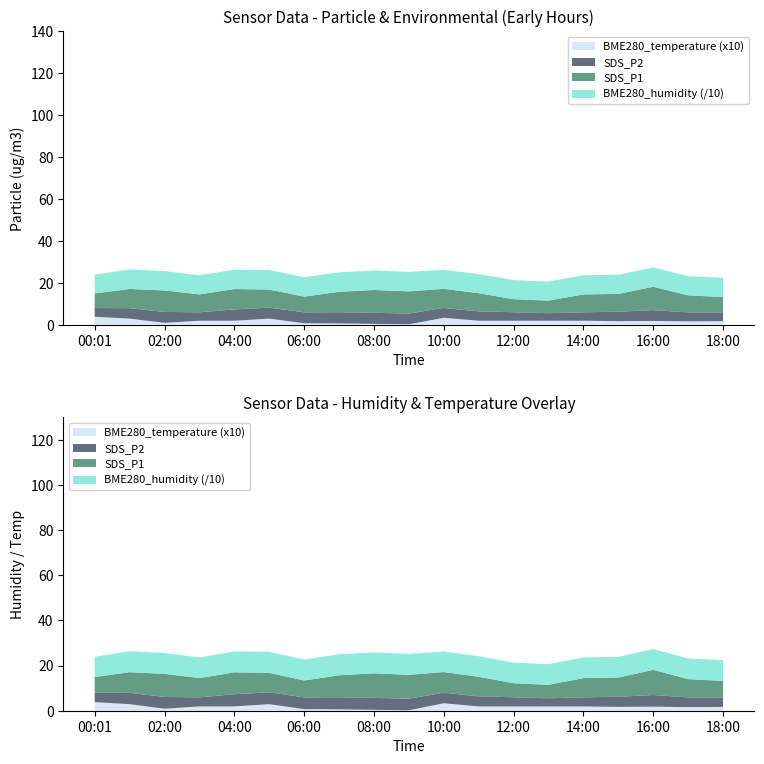

Reading left to right, extract all data points from this chart.

SDS_P1: 00:01=7.0	01:00=9.2	02:00=10.2	03:00=8.5	04:00=9.7	05:00=8.6	06:00=7.5	07:00=9.7	08:00=10.9	09:00=10.6	10:00=9.1	11:00=8.7	12:00=6.2	13:00=6.0	14:00=8.5	15:00=8.5	16:00=11.2	17:00=8.1	18:00=7.3
SDS_P2: 00:01=4.2	01:00=5.0	02:00=5.2	03:00=4.0	04:00=5.4	05:00=5.2	06:00=5.2	07:00=5.4	08:00=5.3	09:00=5.1	10:00=4.7	11:00=4.5	12:00=4.1	13:00=3.6	14:00=4.0	15:00=4.5	16:00=5.2	17:00=4.3	18:00=4.2
BME280_humidity: 00:01=89.8	01:00=93.1	02:00=92.5	03:00=91.5	04:00=92.6	05:00=93.2	06:00=92.8	07:00=93.0	08:00=92.9	09:00=92.8	10:00=90.3	11:00=91.1	12:00=91.0	13:00=91.3	14:00=91.5	15:00=91.7	16:00=92.0	17:00=91.6	18:00=92.2
BME280_temperature: 00:01=0.4	01:00=0.3	02:00=0.1	03:00=0.2	04:00=0.2	05:00=0.3	06:00=0.1	07:00=0.1	08:00=0.0	09:00=0.0	10:00=0.3	11:00=0.2	12:00=0.2	13:00=0.2	14:00=0.2	15:00=0.2	16:00=0.2	17:00=0.2	18:00=0.2